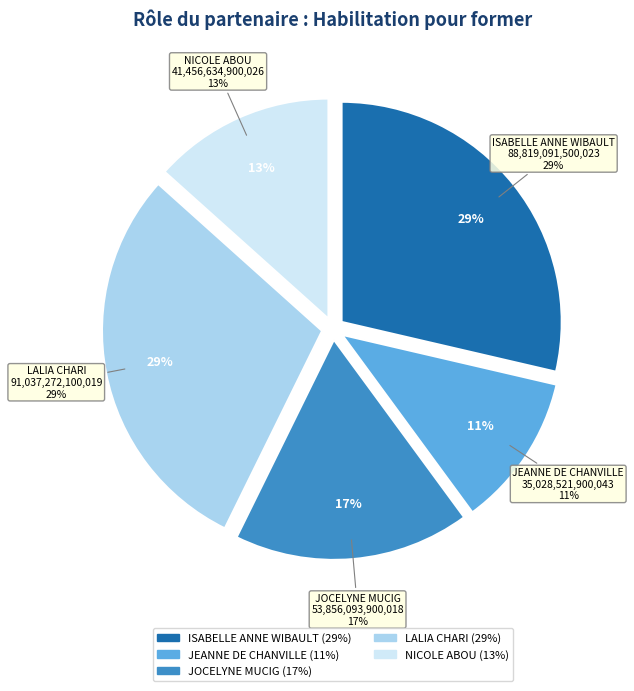

What is the change in value from JEANNE DE CHANVILLE to JOCELYNE MUCIG?

+18827571999975